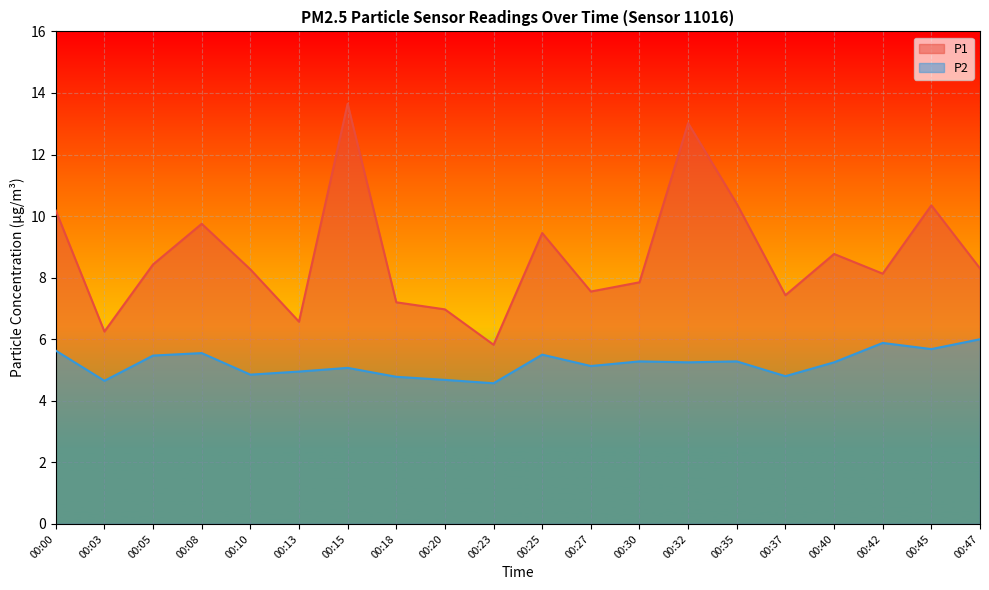

What is the sum of all P2 values?

104.2